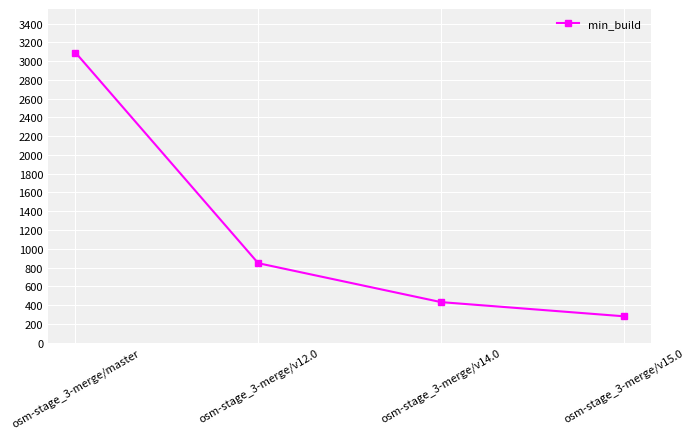

Reading left to right, transcribe all the data shown in this chart.

osm-stage_3-merge/master=3092	osm-stage_3-merge/v12.0=846	osm-stage_3-merge/v14.0=431	osm-stage_3-merge/v15.0=280